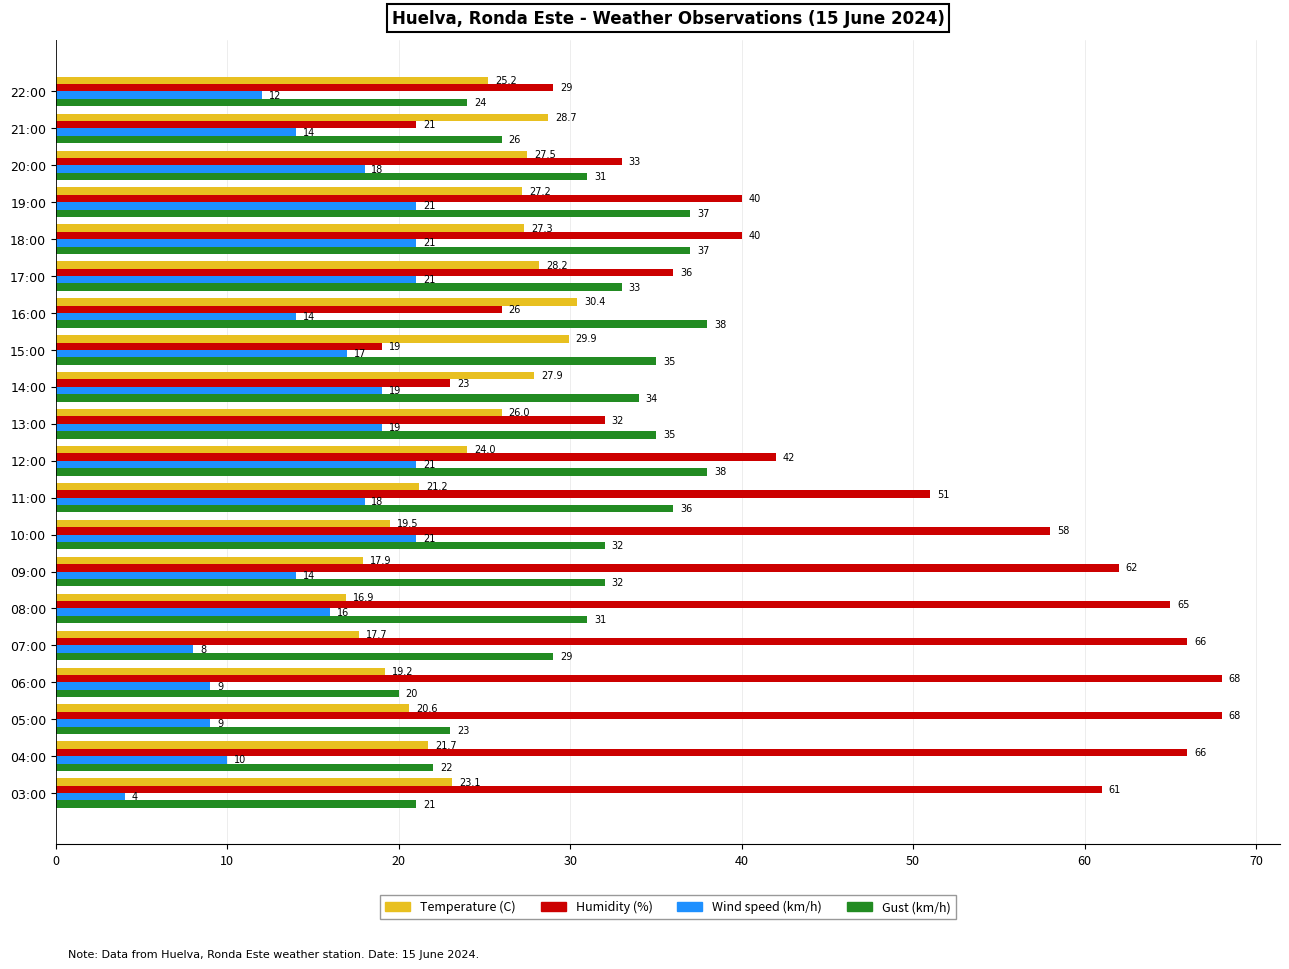

List the series in order of their overall mean, highest first.

Humidity (%), Gust (km/h), Temperature (C), Wind speed (km/h)